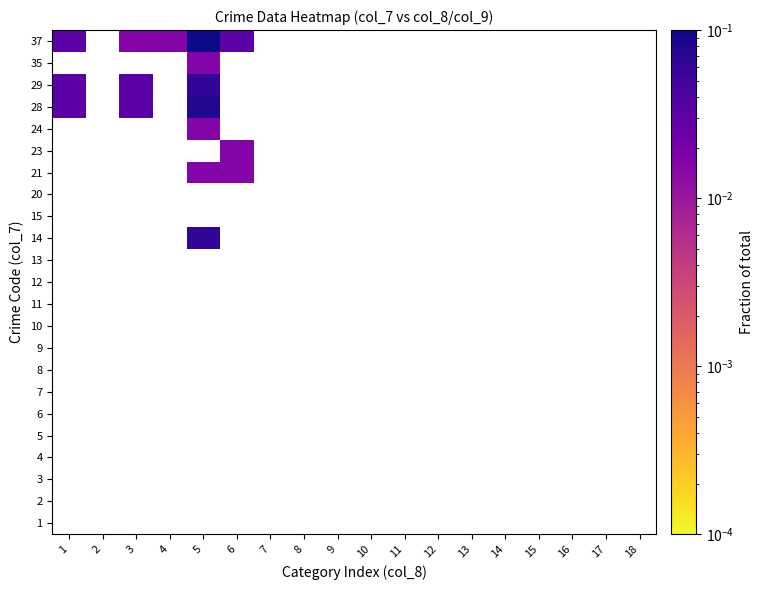

Between 13 and 12, which is larger?

13